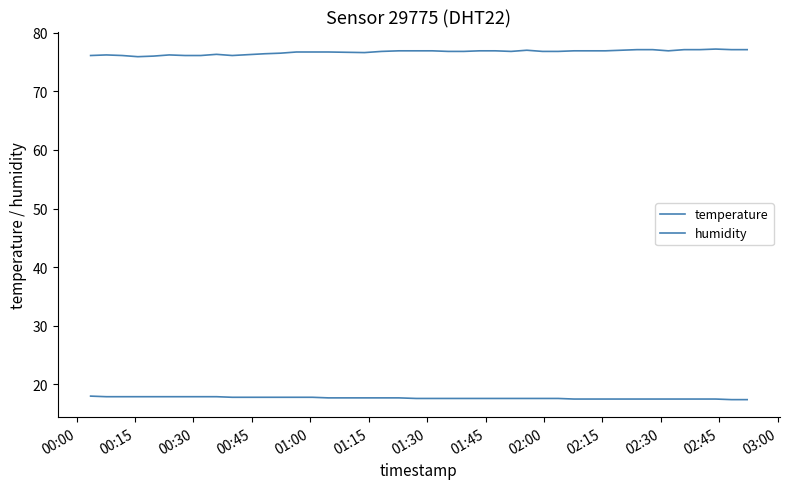

Does the chart have visible grid lines?

No